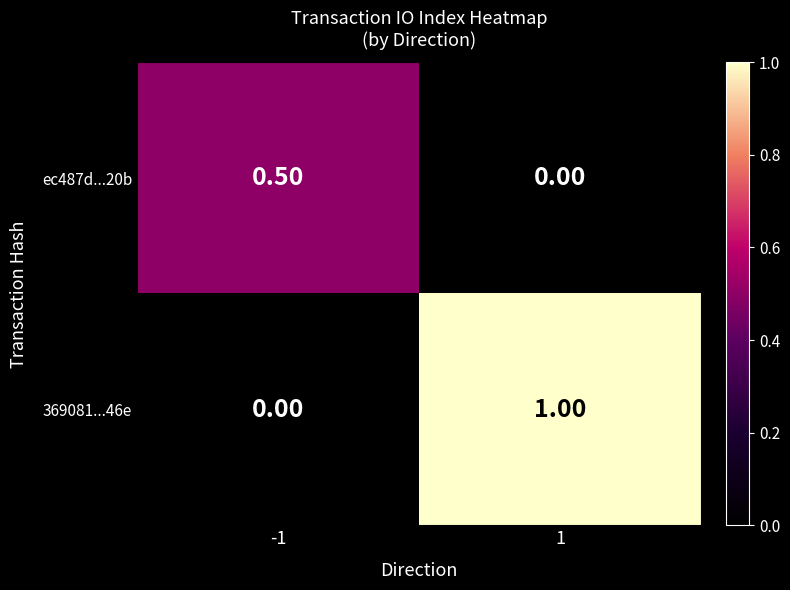

Rank the series by their maximum value, from highest to lowest.

369081...46e, ec487d...20b